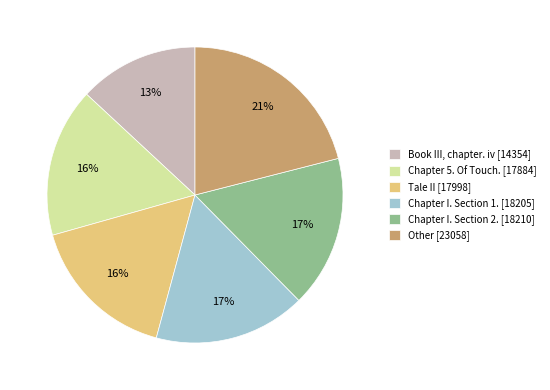

To the nearest percent, what is the difference between the Other and Tale II slice percentages?

5%